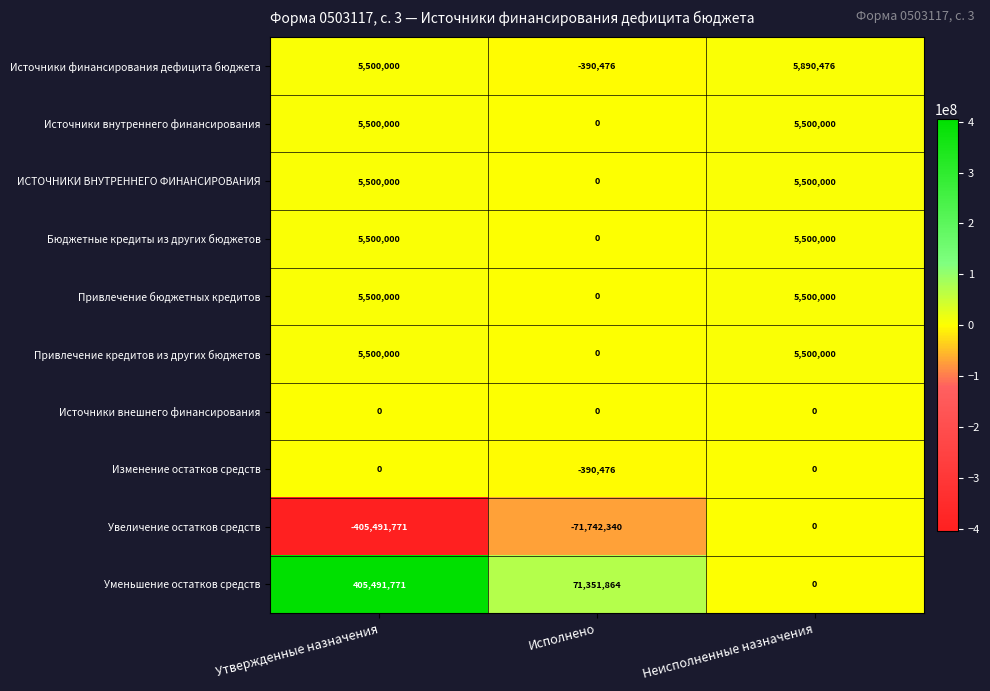

Count the number of data series in this chart.

10